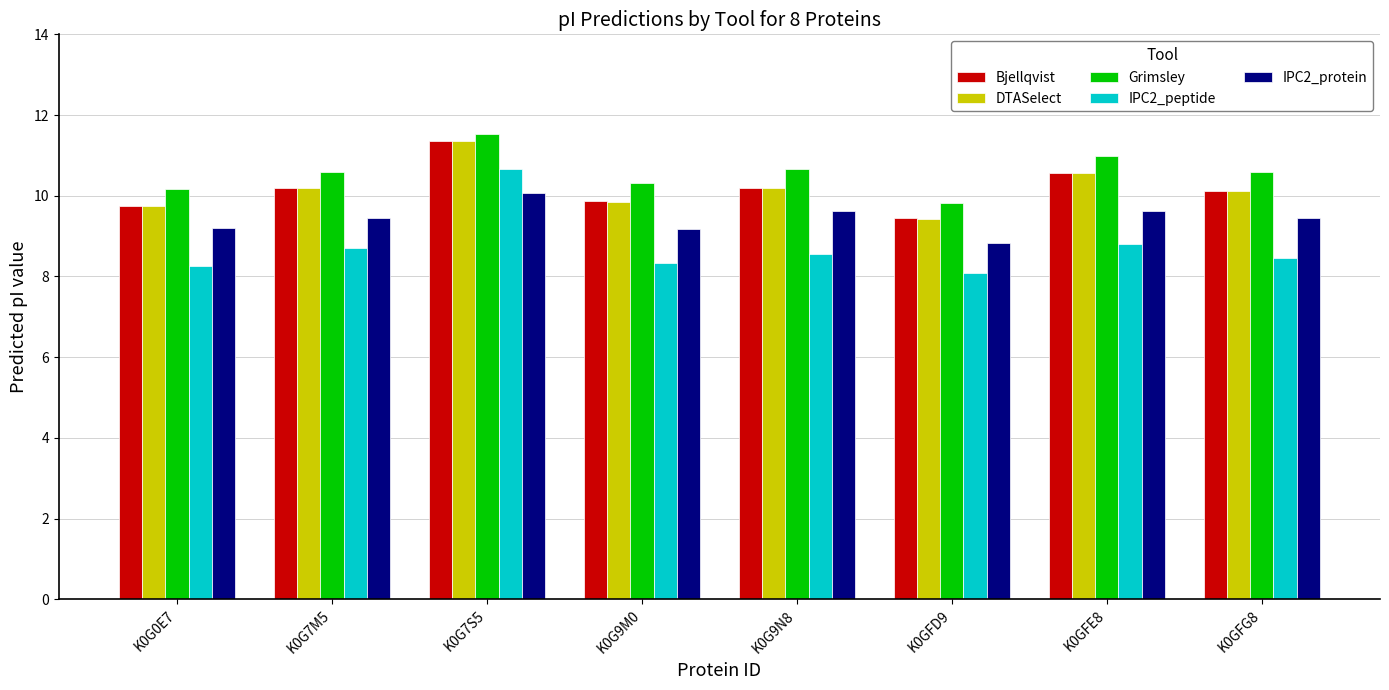

What is the label of the 8th bar from the right?

K0G0E7